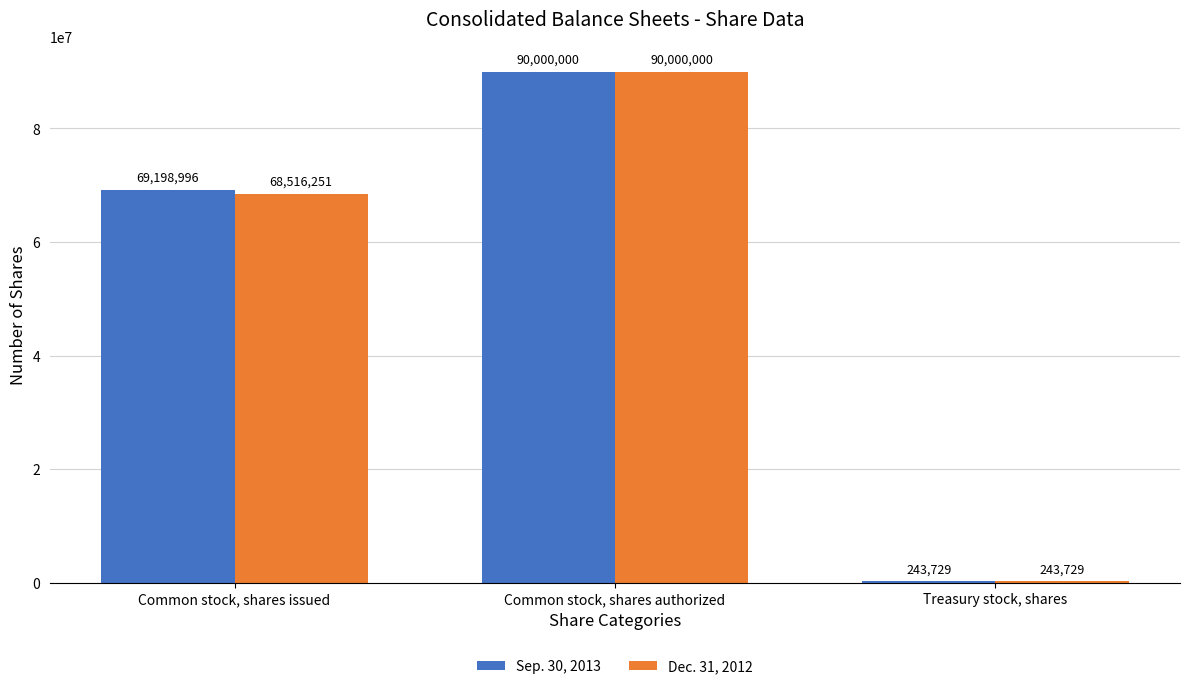

Between Common stock, shares issued and Treasury stock, shares, which series saw the biggest shift?

Sep. 30, 2013